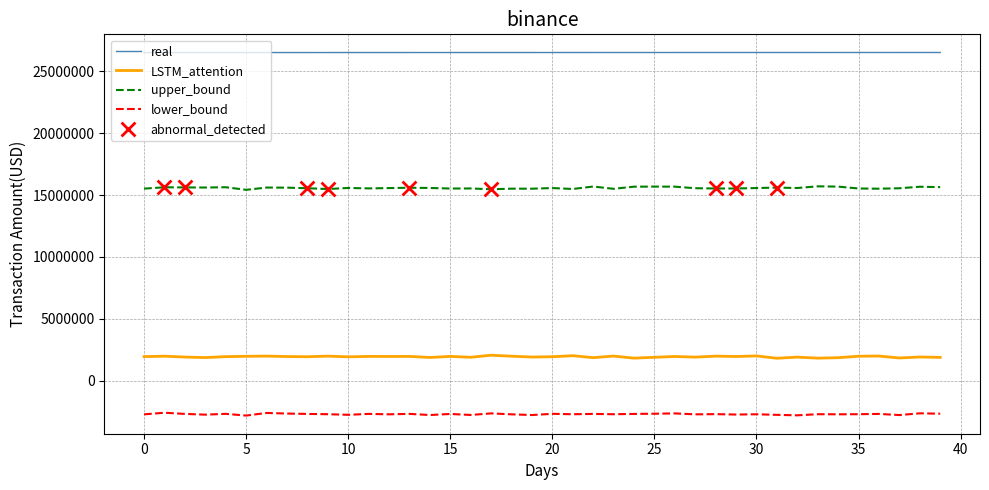

Which series has the largest total across all categories?

real